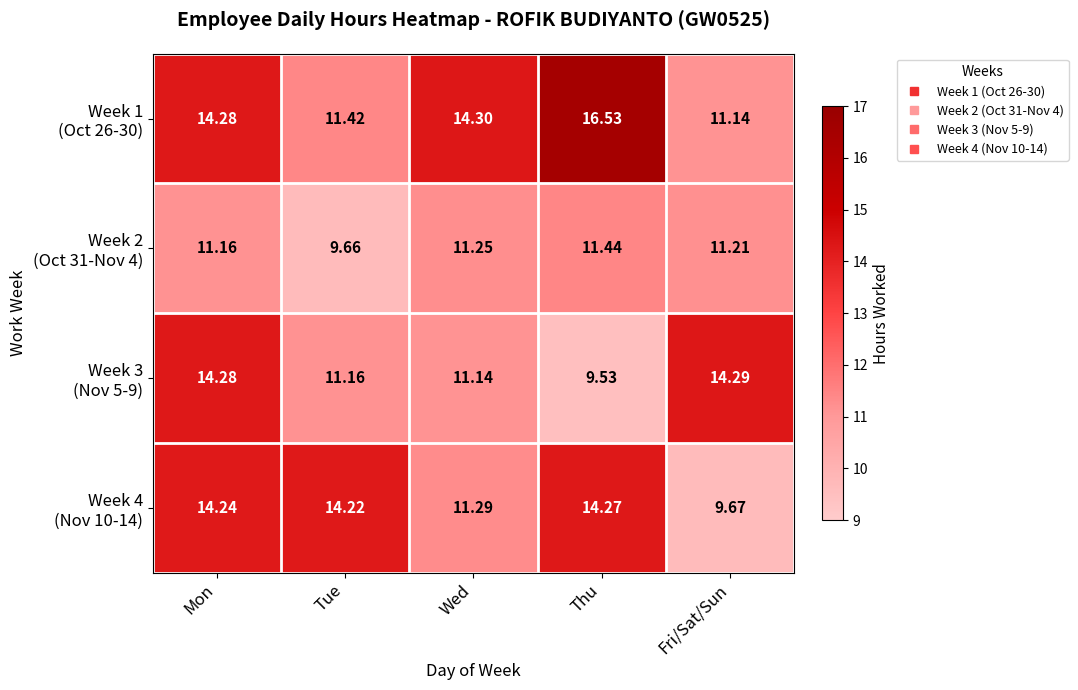

How many series are shown in this chart?

4